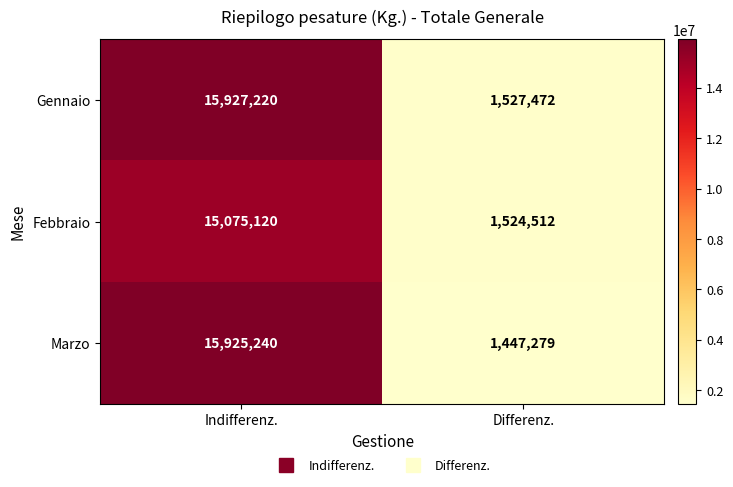

True or false: Gennaio has a value of 15927220 at Indifferenz..

True